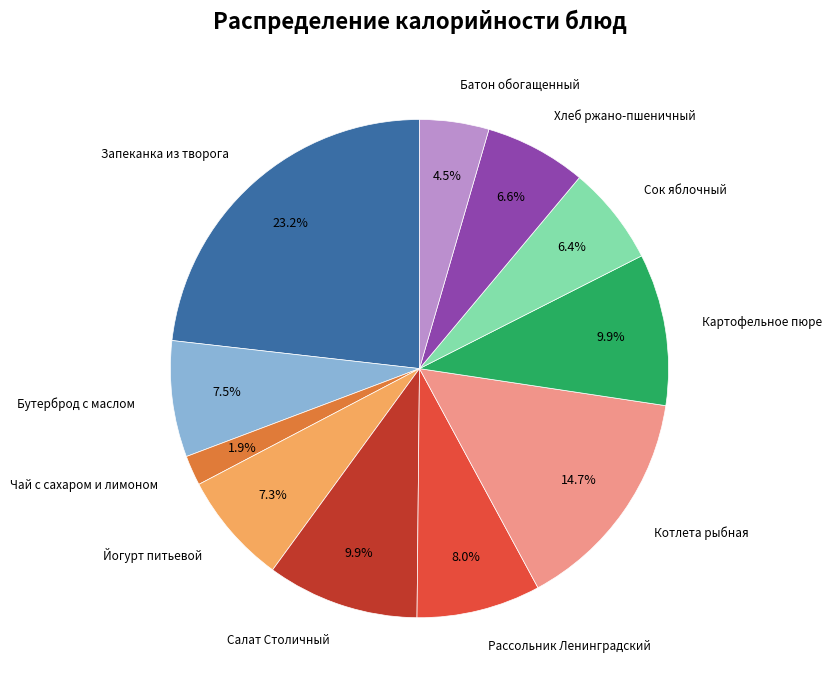

How many slices are in this pie chart?

11